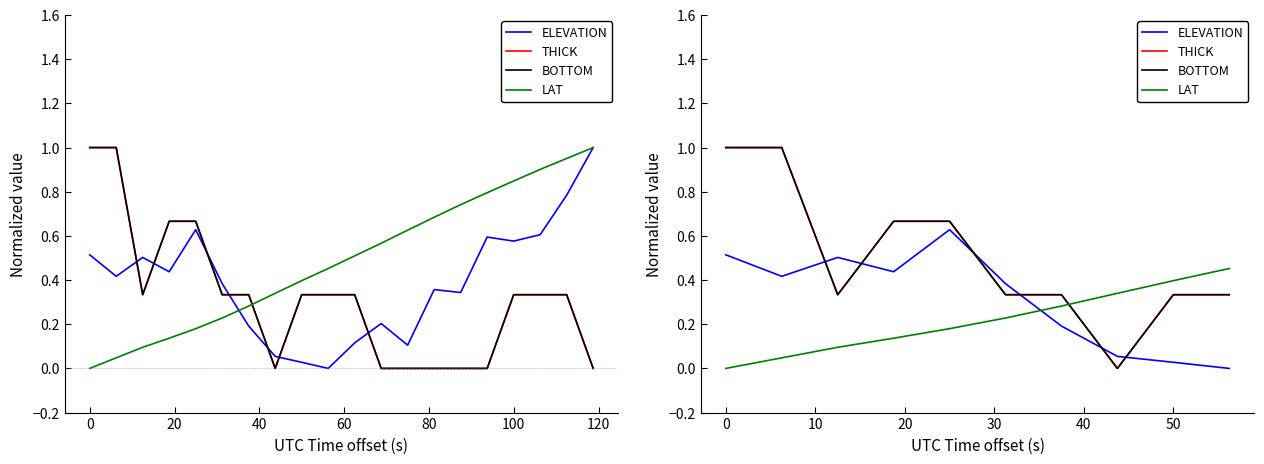

Which series has the largest range (max minus min)?

THICK